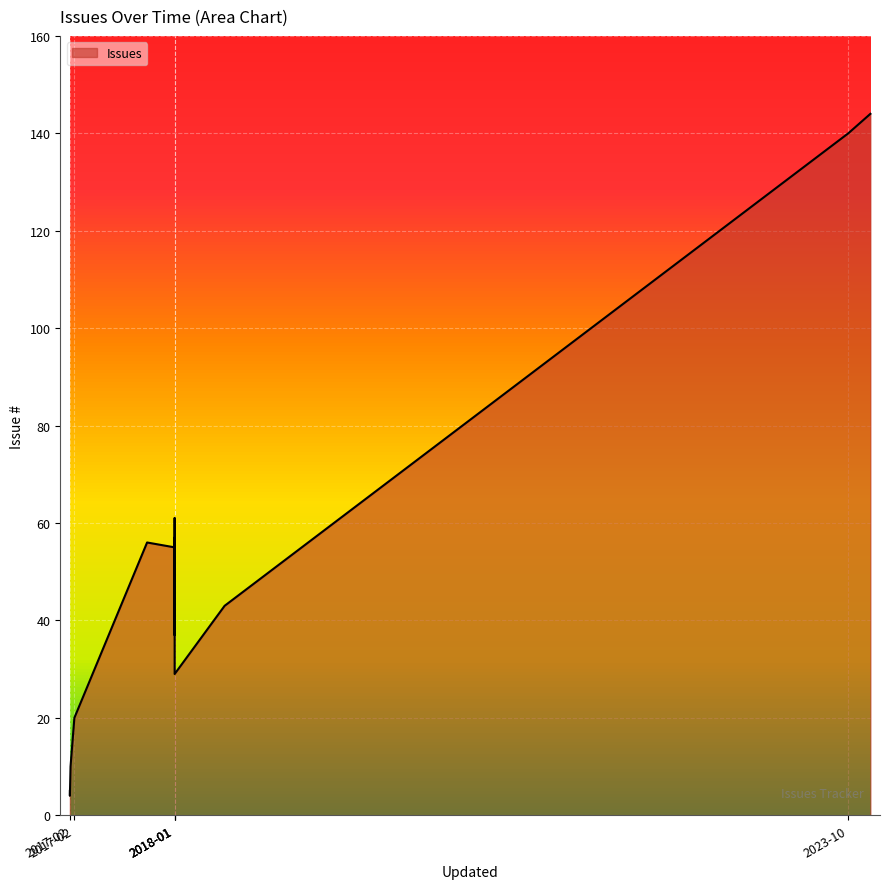

Which category has the highest value across all series?

2023-12-18